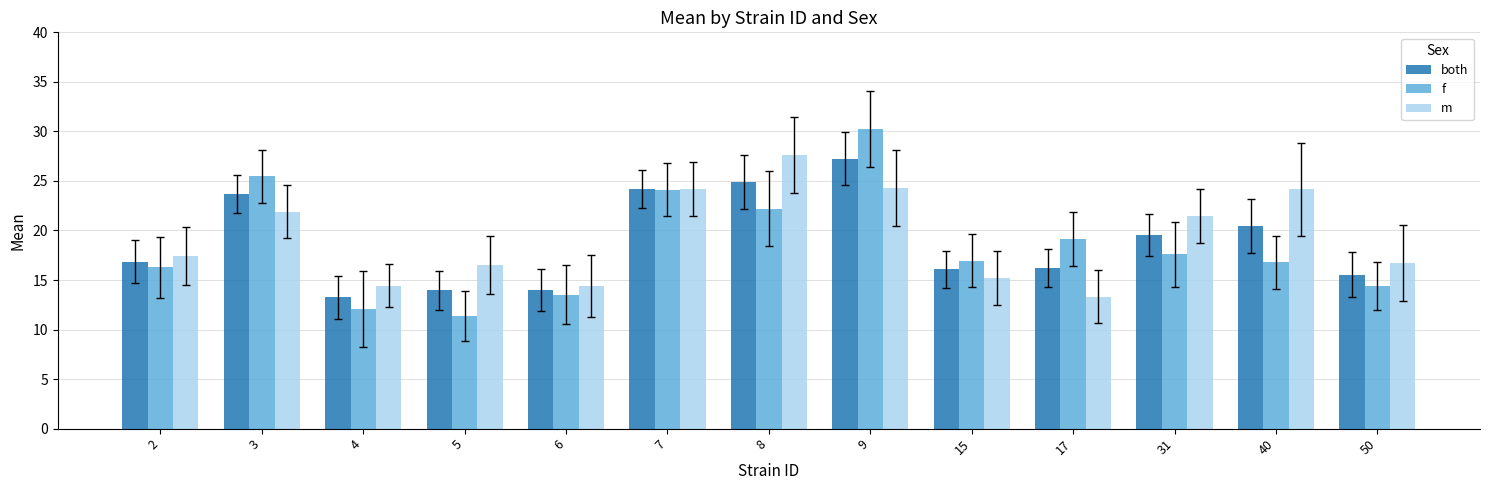

What is the difference between the f values at 9 and 6?

16.7